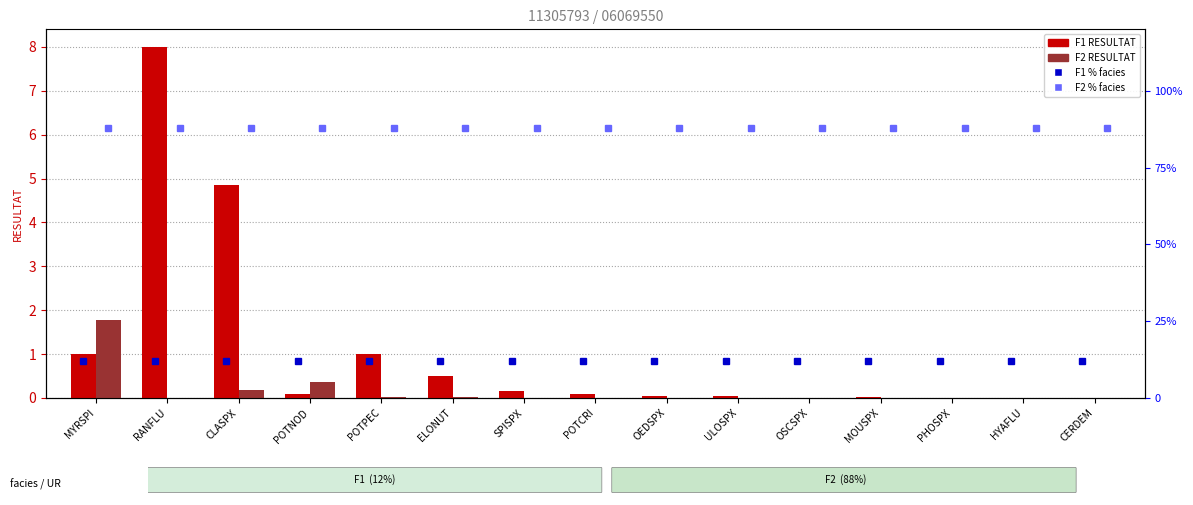

List the series in order of their peak value, lowest first.

F2 RESULTAT, F1 RESULTAT, F1 POURCENTAGE_FACIES, F2 POURCENTAGE_FACIES